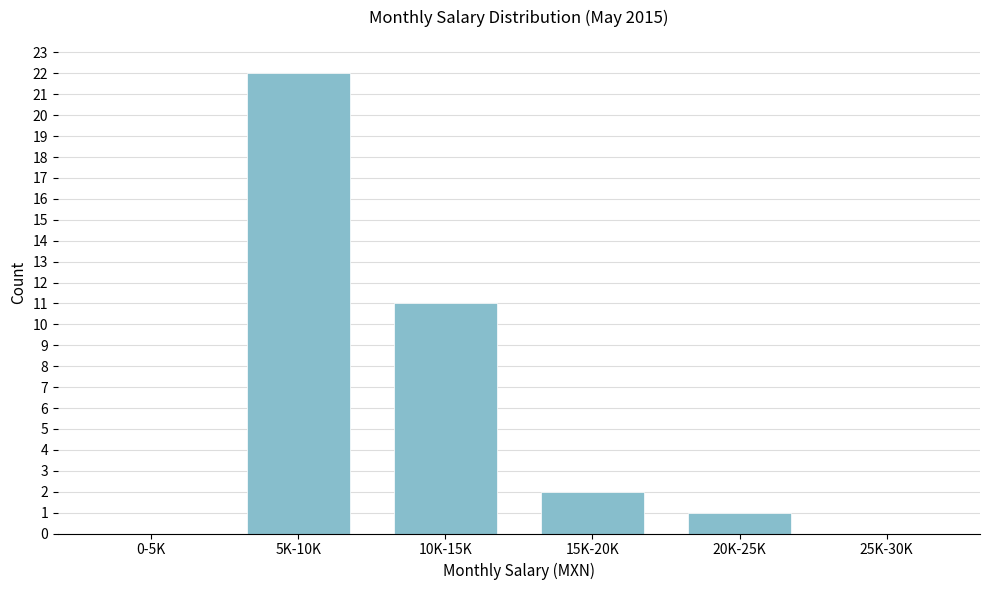

Reading left to right, transcribe all the data shown in this chart.

0-5K=0	5K-10K=22	10K-15K=11	15K-20K=2	20K-25K=1	25K-30K=0